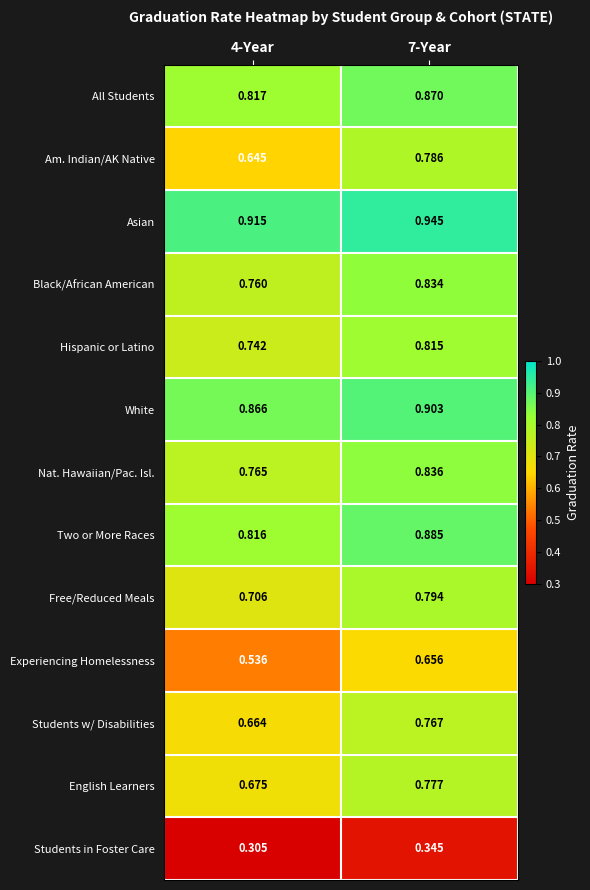

Which series has the largest range (max minus min)?

Am. Indian/AK Native